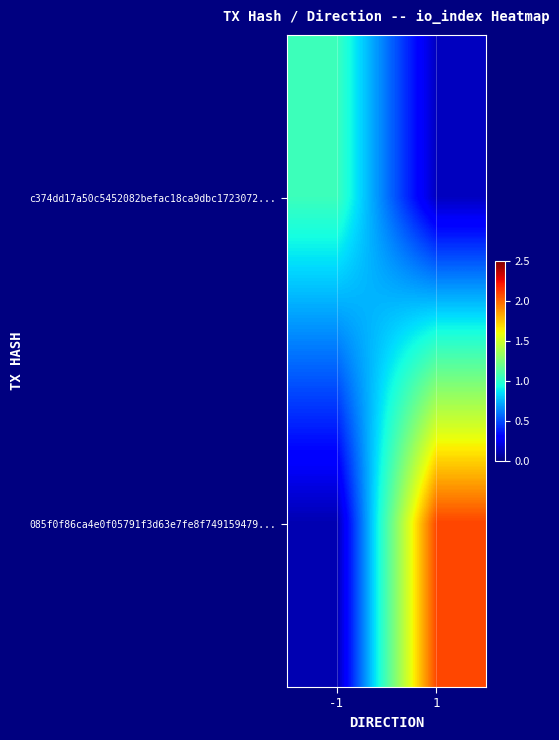

Between 1 and -1, which is larger?

-1